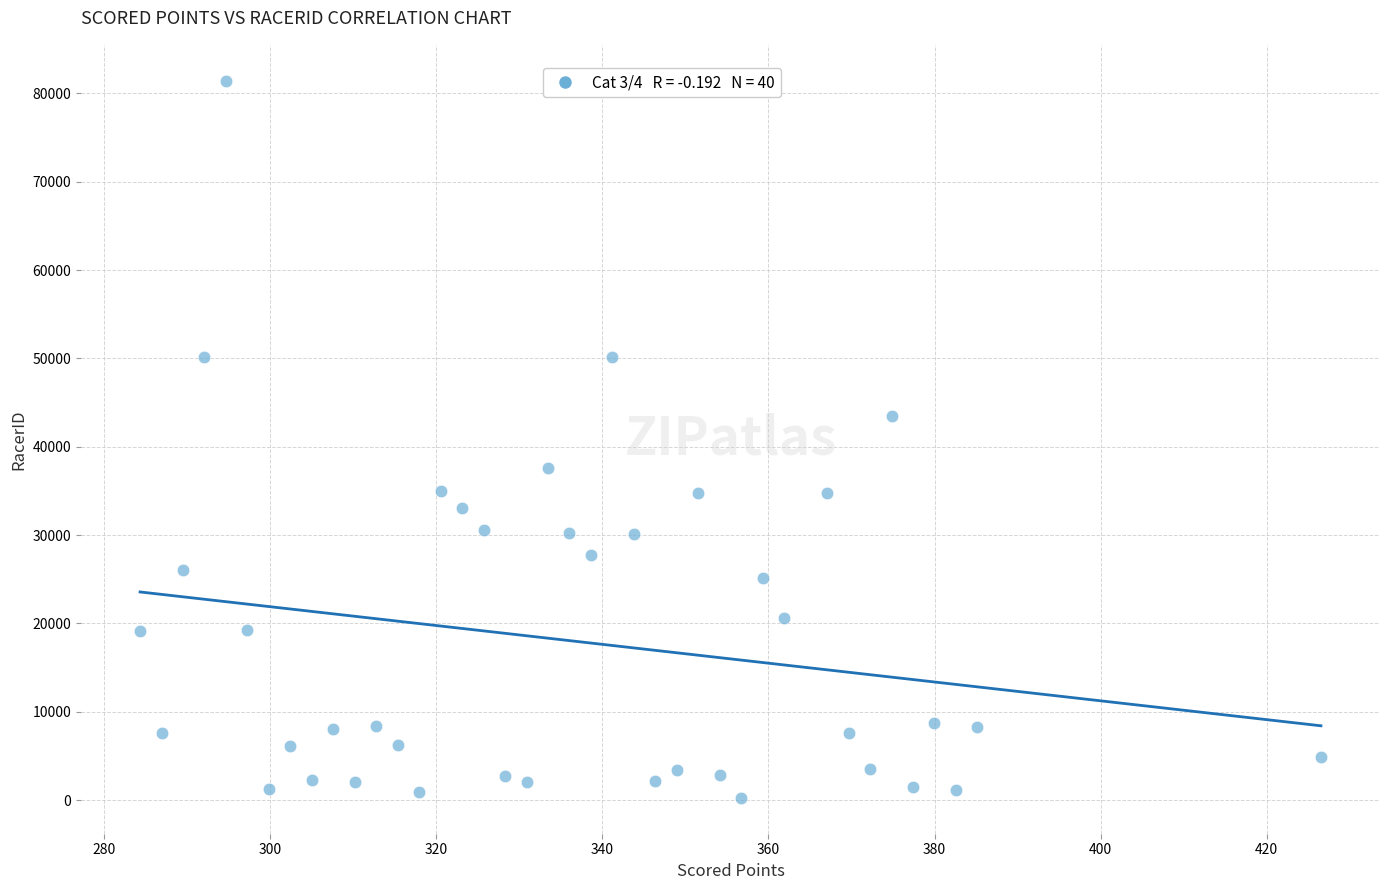

What is the range of Y values (max minus min)?

81195